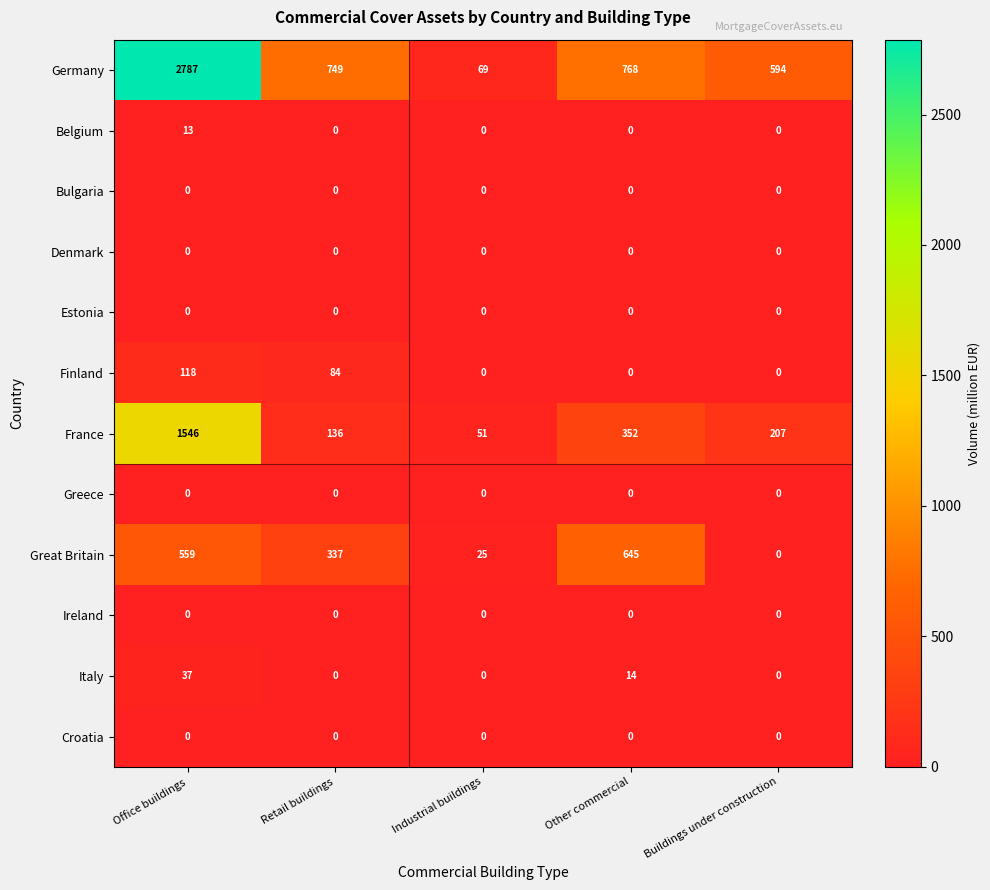

Between Office buildings and Other commercial, which series saw the biggest shift?

Germany